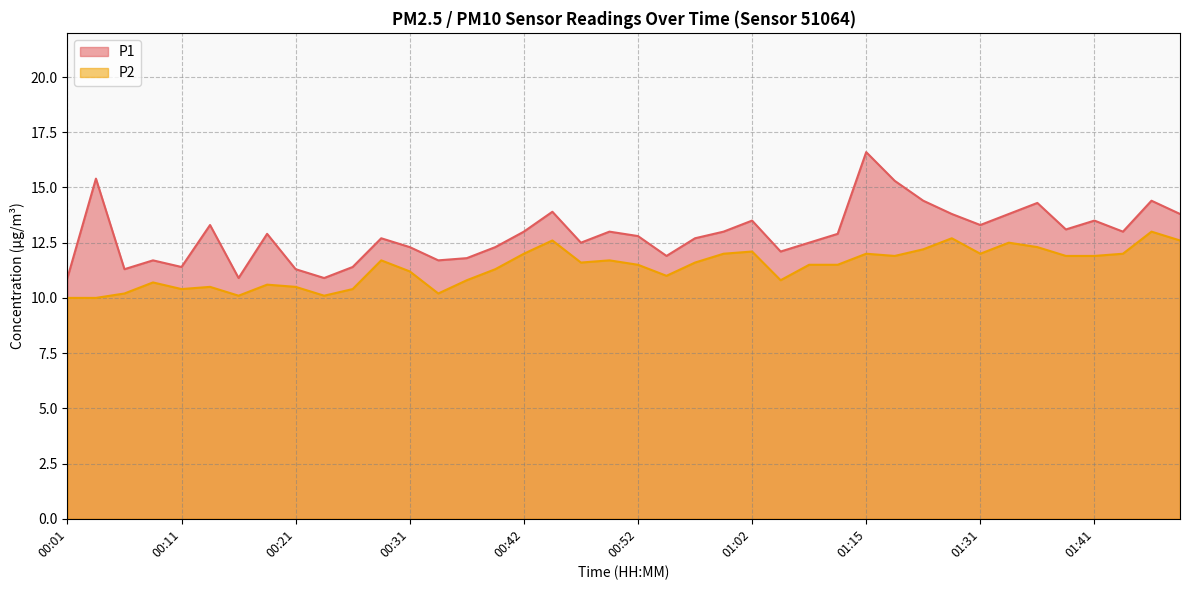

Which label corresponds to the smallest value in the chart?

00:01